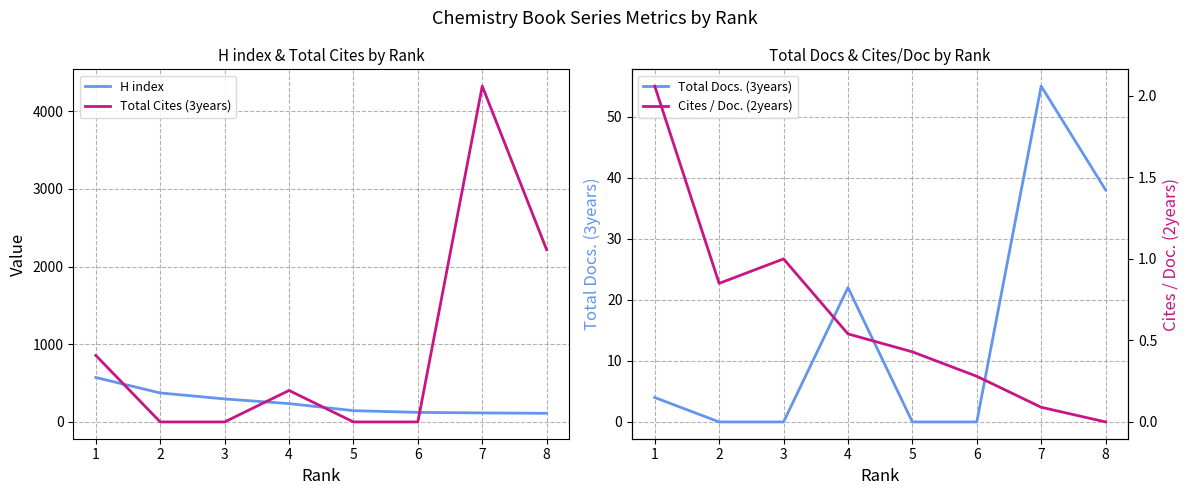

At how many categories does at least one series exceed 2794?

1